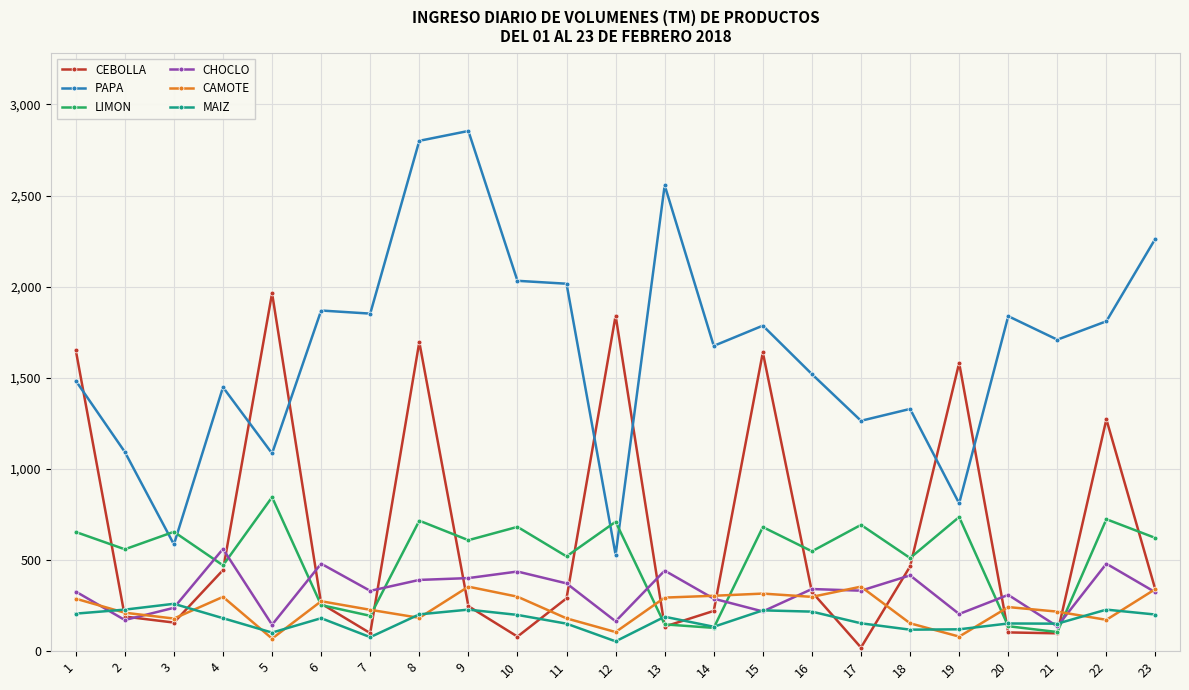

How many data points in MAIZ are less than 181?

10